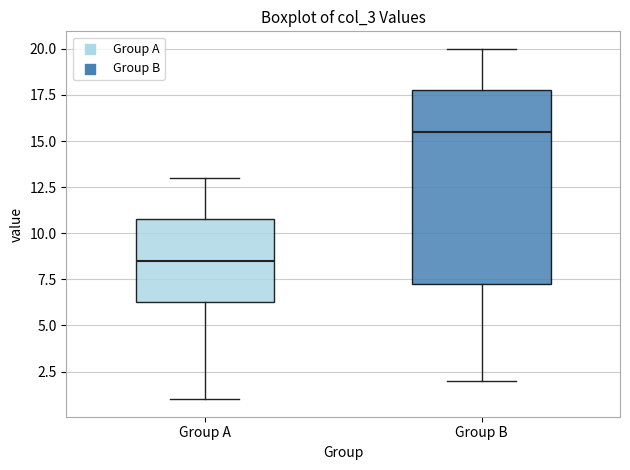

Reading left to right, read every box against the y-axis: the position of its median line, the range the box covers, and the ends of its whiskers. The values are not printed on the chart, so give them approximately, as read against the axis.

Group A: median 8.5, box 6.5 to 11.0, whiskers 1.0 to 13.0
Group B: median 15.5, box 7.5 to 18.0, whiskers 2.0 to 20.0